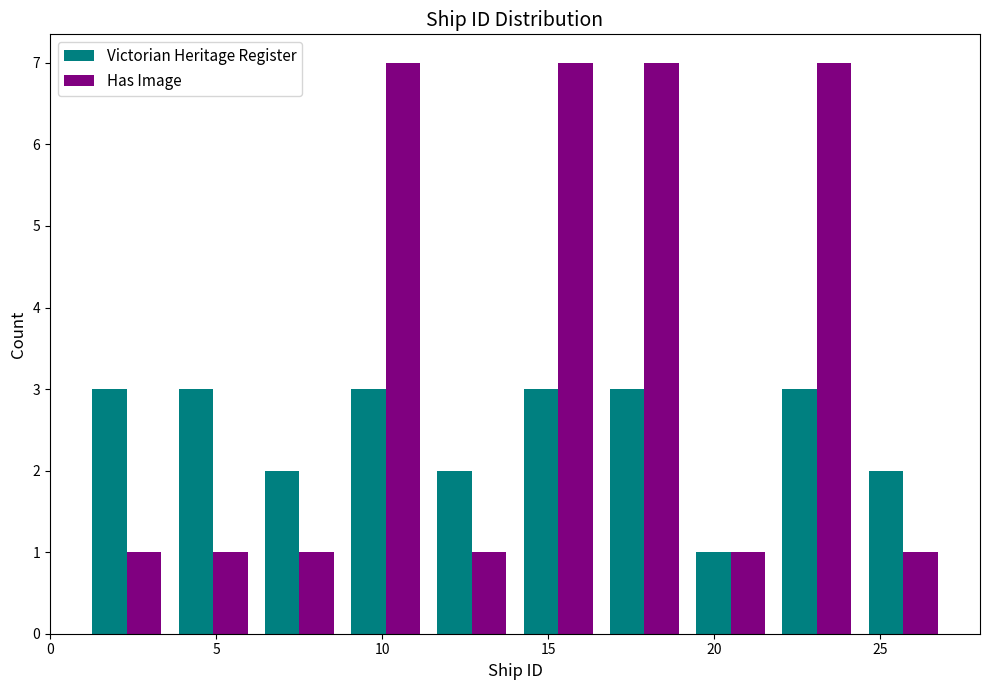

What is the height of the Victorian Heritage Register bar covering 11.4 to 14.0 on the x-axis? Neither the bar edges nor the heights are printed on the chart, so give them approximately, as read against the axes.

2